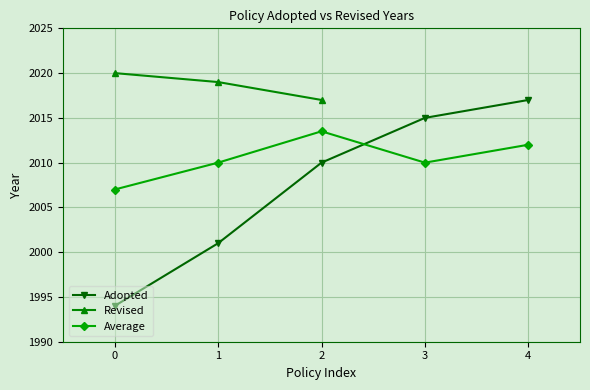

What is the maximum value shown in the chart?

2020.0